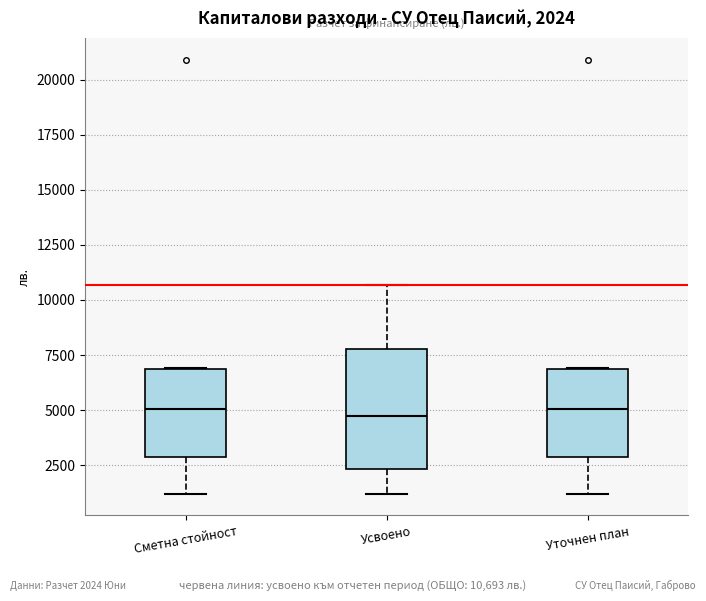

Comparing the boxes themselves (not the whiskers), which one is the tallest?

Усвоено